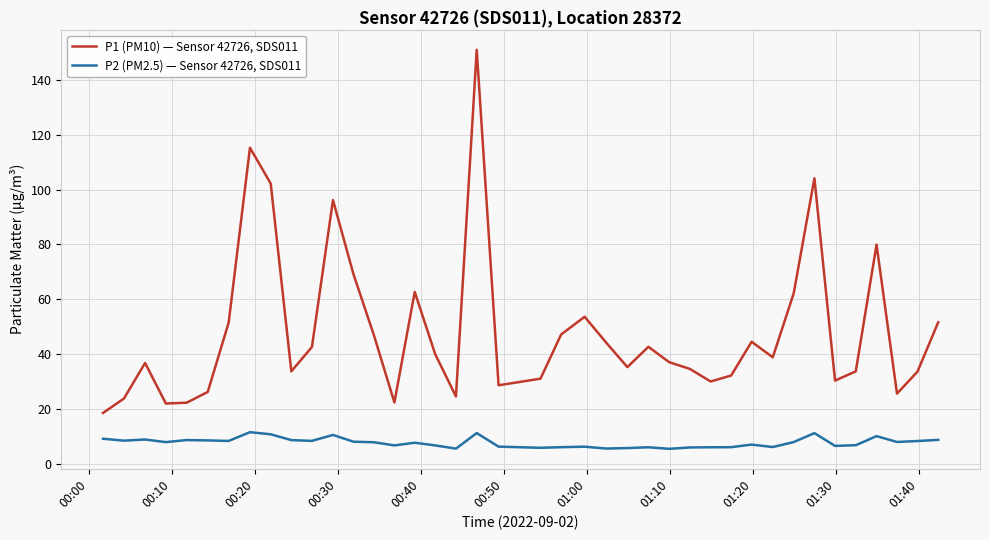

Which series has the largest range (max minus min)?

P1 (PM10) — Sensor 42726, SDS011